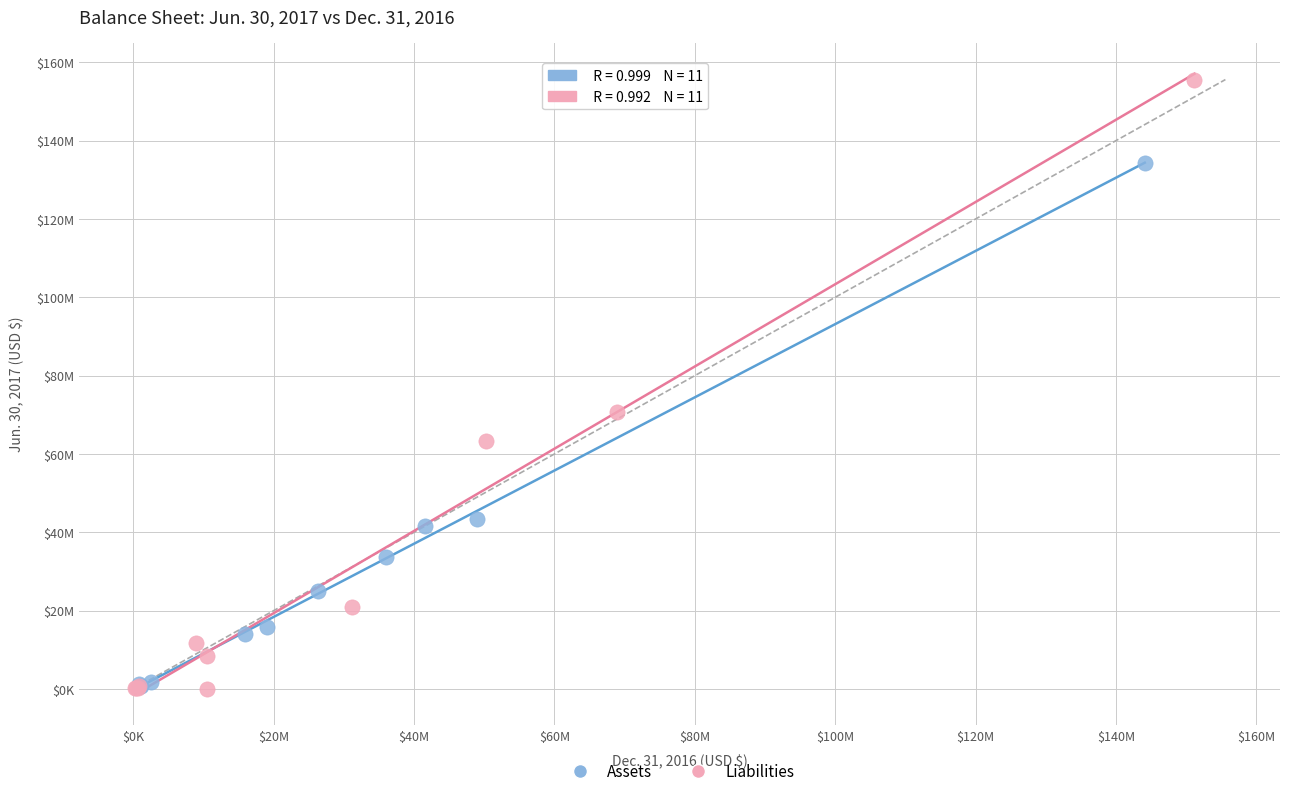

Which series has the largest Y range (max minus min)?

Liabilities